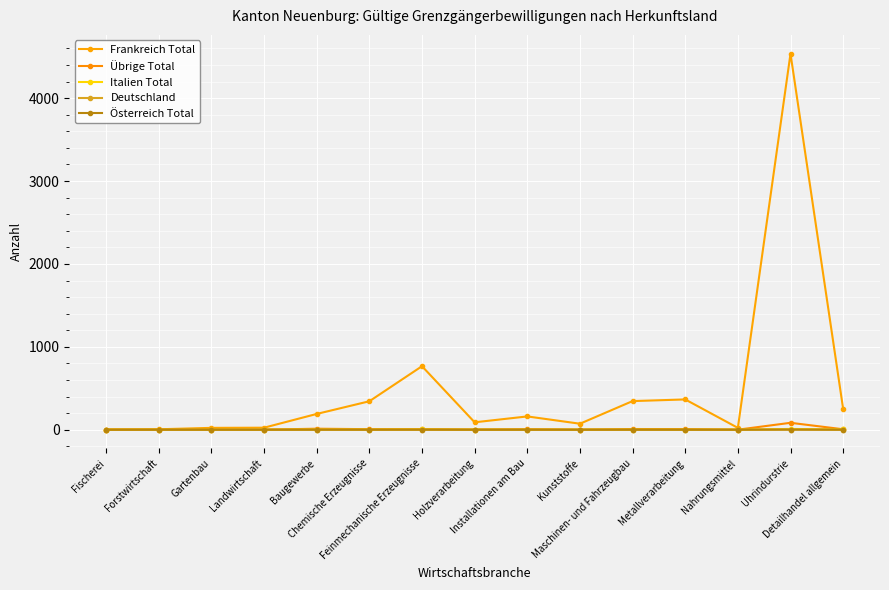

How many data points in Österreich Total are above 0?

1